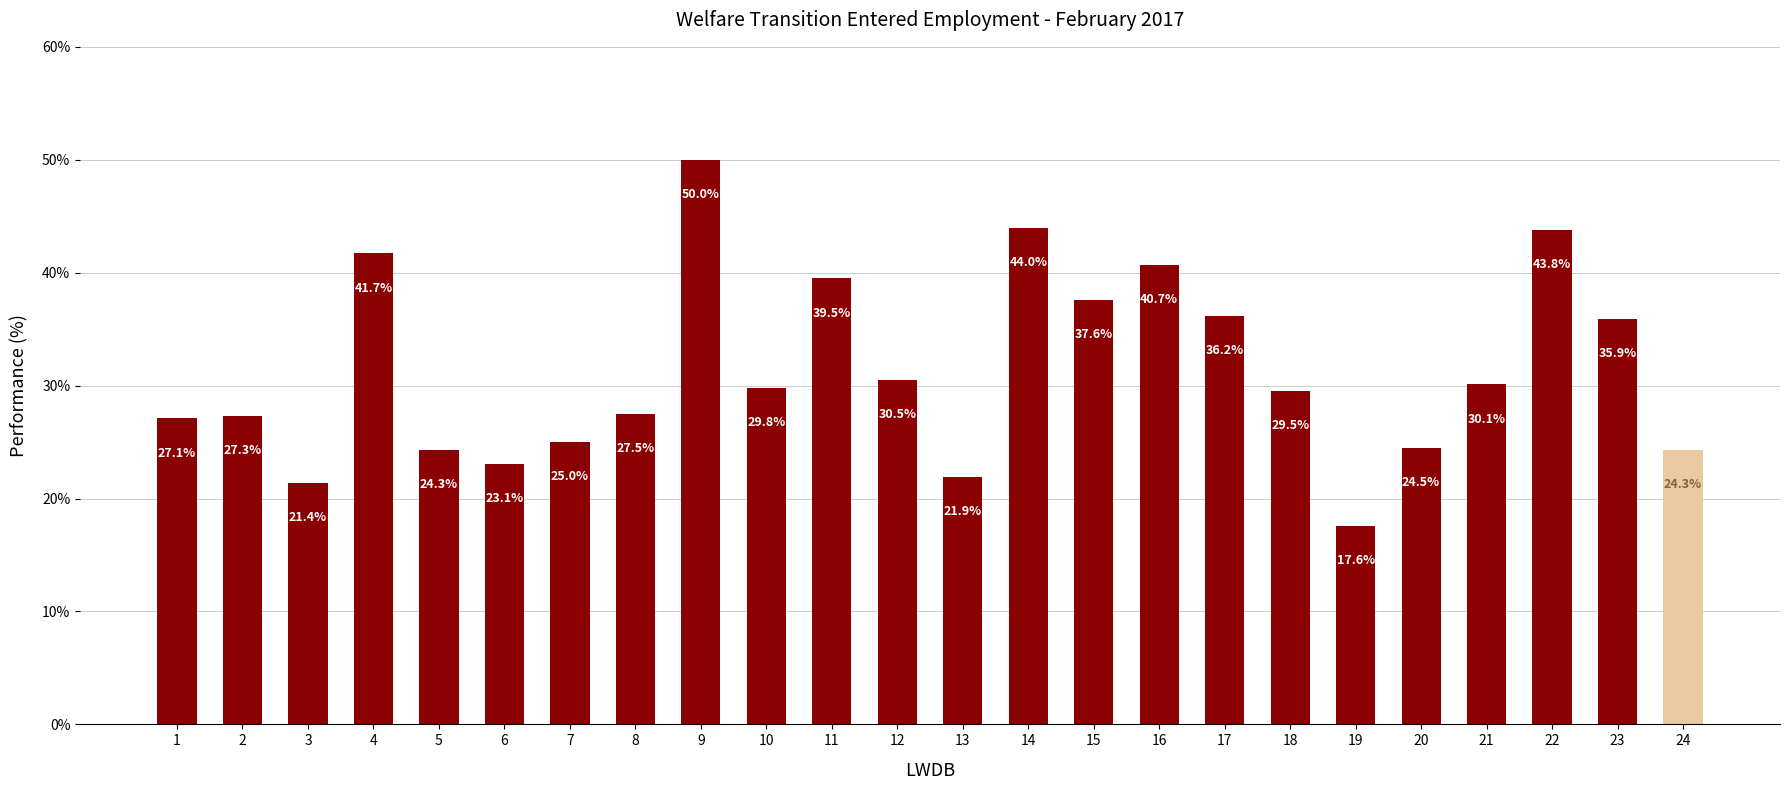

Reading left to right, what are all the values shown in this chart?

27.1	27.3	21.4	41.7	24.3	23.1	25.0	27.5	50.0	29.8	39.5	30.5	21.9	44.0	37.6	40.7	36.2	29.5	17.6	24.5	30.1	43.8	35.9	24.3